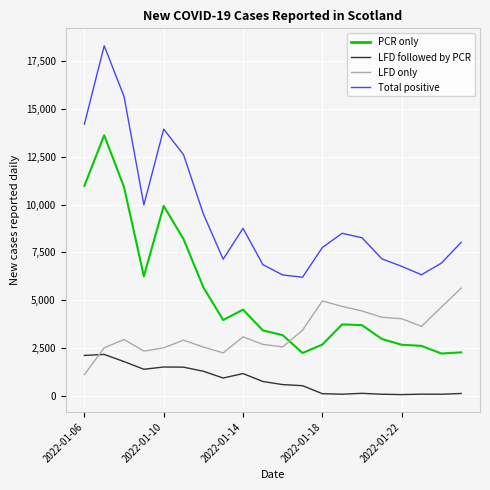

What is the minimum value for LFD only?

1108